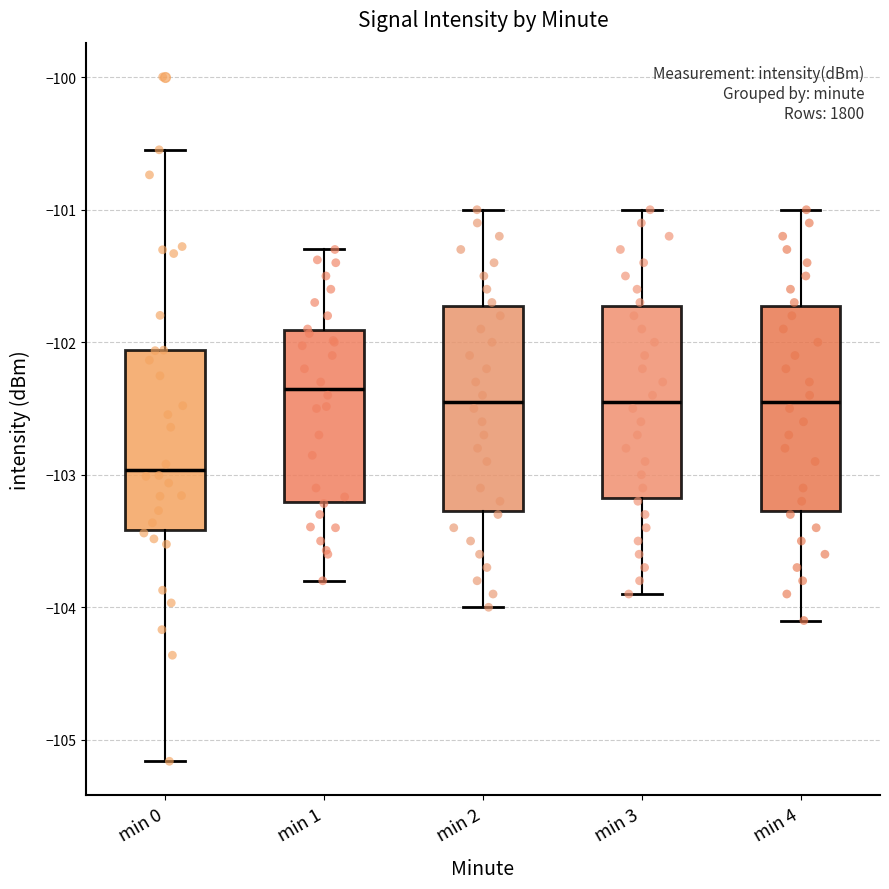

Reading left to right, transcribe this box plot: for each box, give where its median line is, the range the box spans, and where its two whiskers end, as read against the y-axis. The values are not printed on the chart, so give them approximately, as read against the axis.

min 0: median -103.0, box -103.4 to -102.1, whiskers -105.2 to -100.5
min 1: median -102.3, box -103.2 to -101.9, whiskers -103.8 to -101.3
min 2: median -102.4, box -103.3 to -101.7, whiskers -104.0 to -101.0
min 3: median -102.4, box -103.2 to -101.7, whiskers -103.9 to -101.0
min 4: median -102.4, box -103.3 to -101.7, whiskers -104.1 to -101.0